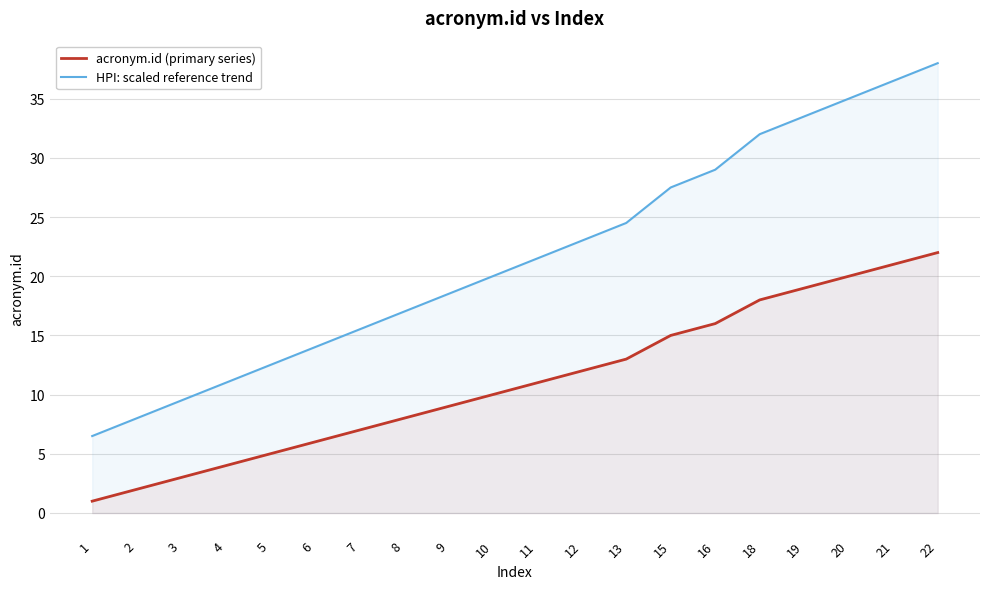

What is the difference between the highest and lowest values at 6?

8.0